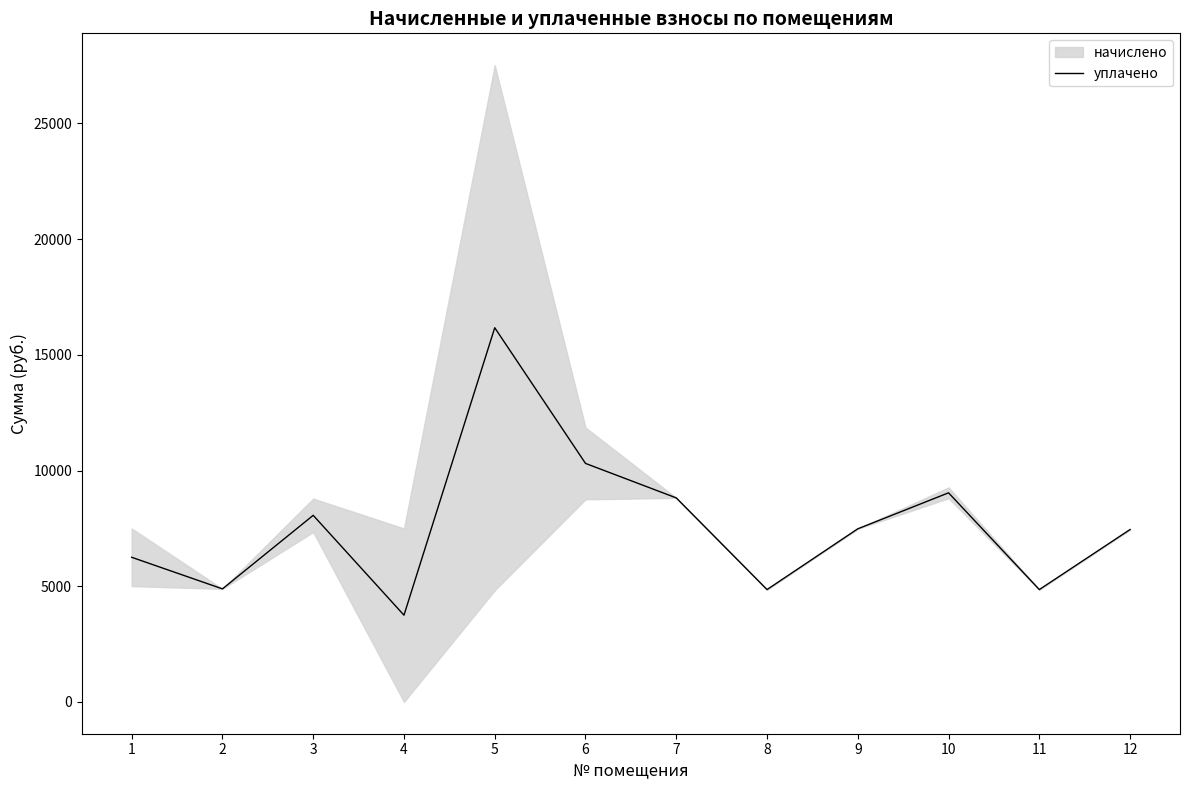

Does the chart have visible grid lines?

No